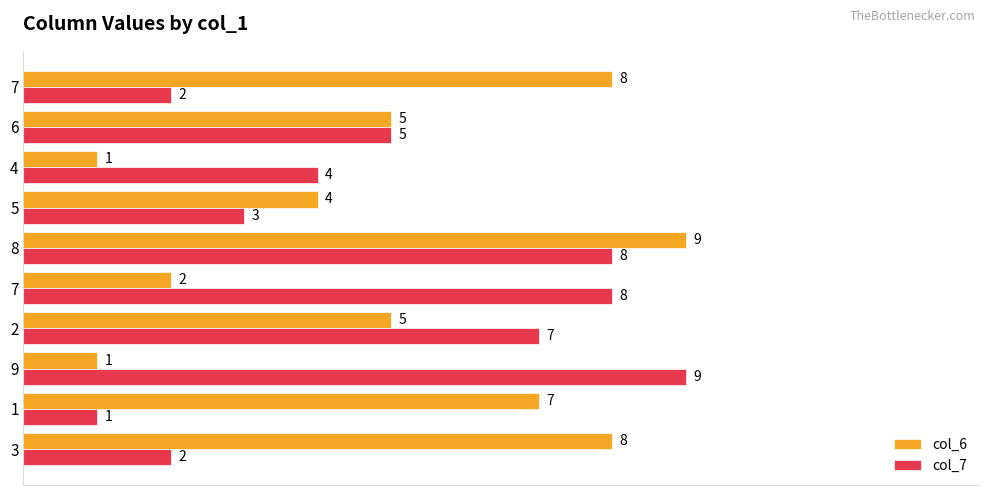

How many distinct data groups are displayed?

2